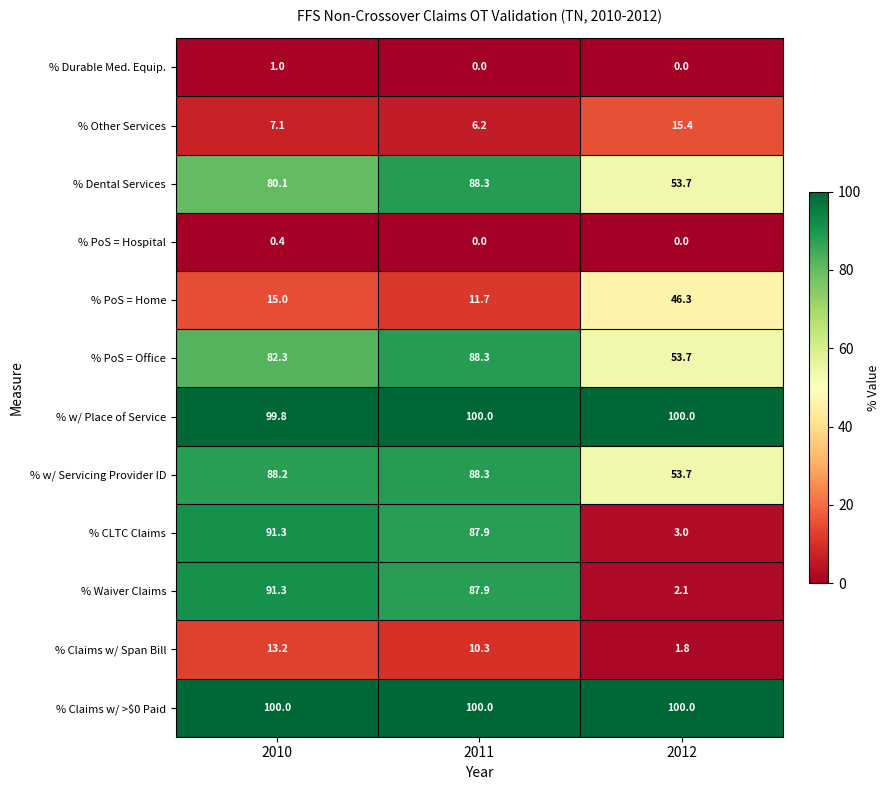

What is the sum of all % PoS = Hospital values?

0.4